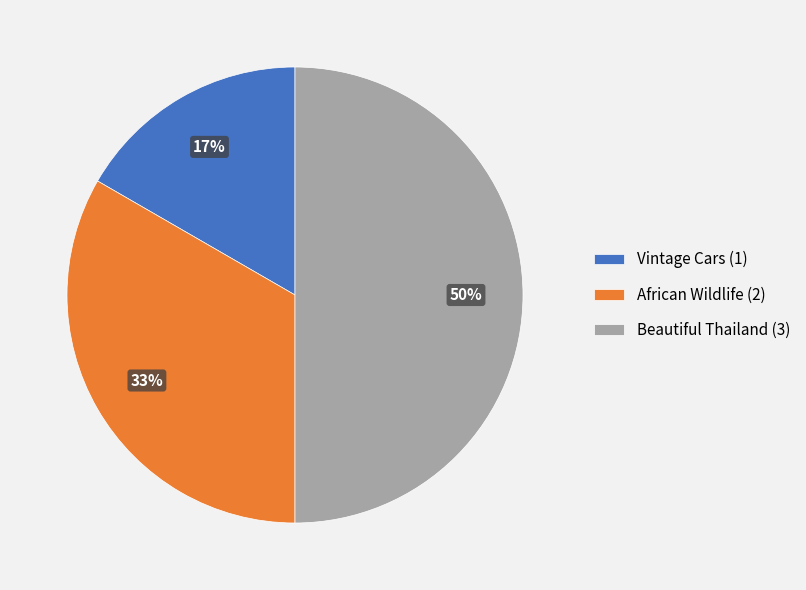

True or false: Beautiful Thailand accounts for 44% of the total.

False